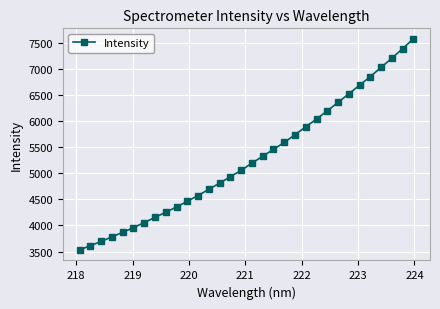

What is the difference between the second highest and minimum values?

3852.6